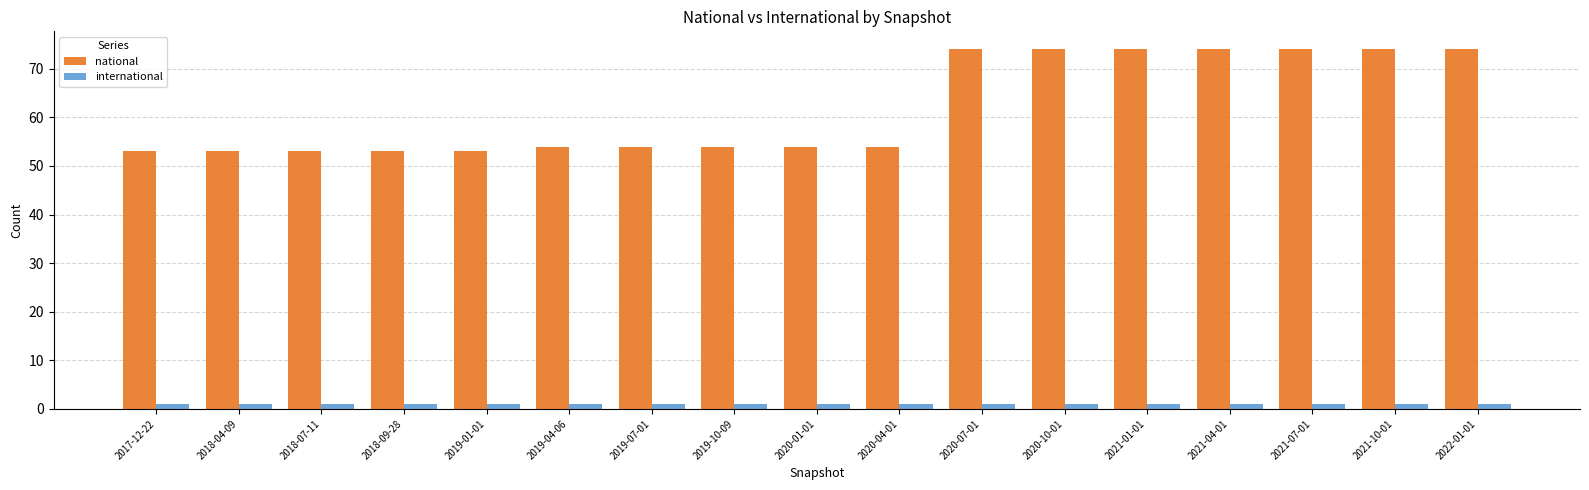

What is the minimum value shown in the chart?

1